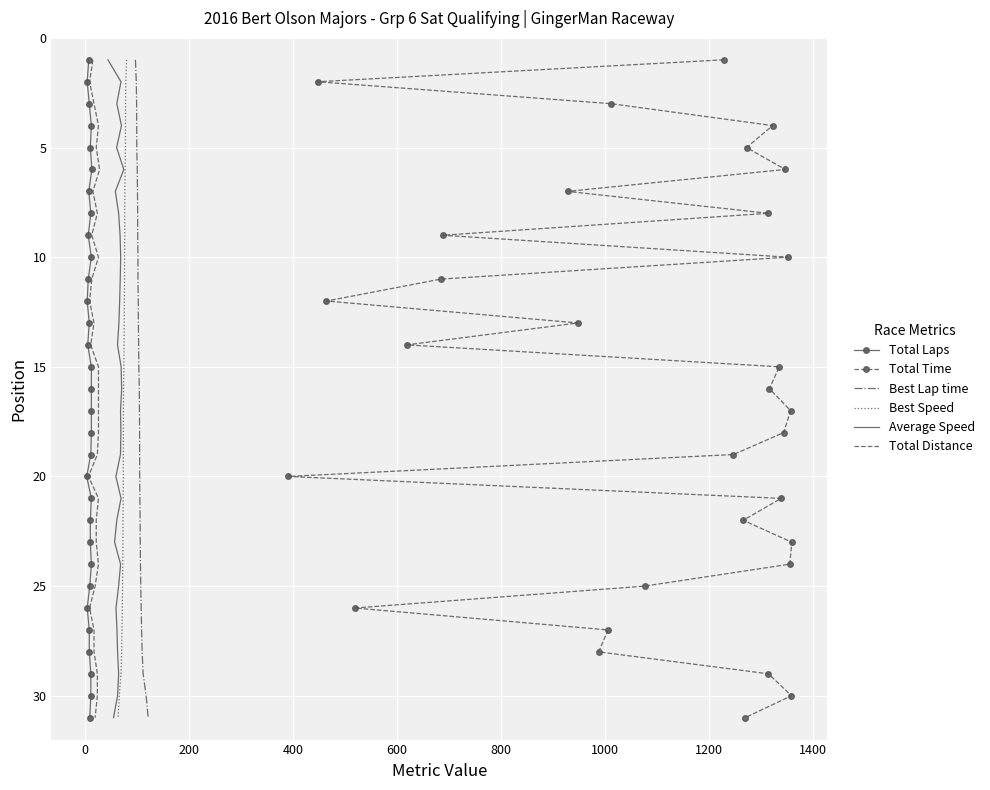

What is the maximum value for Total Time?

31